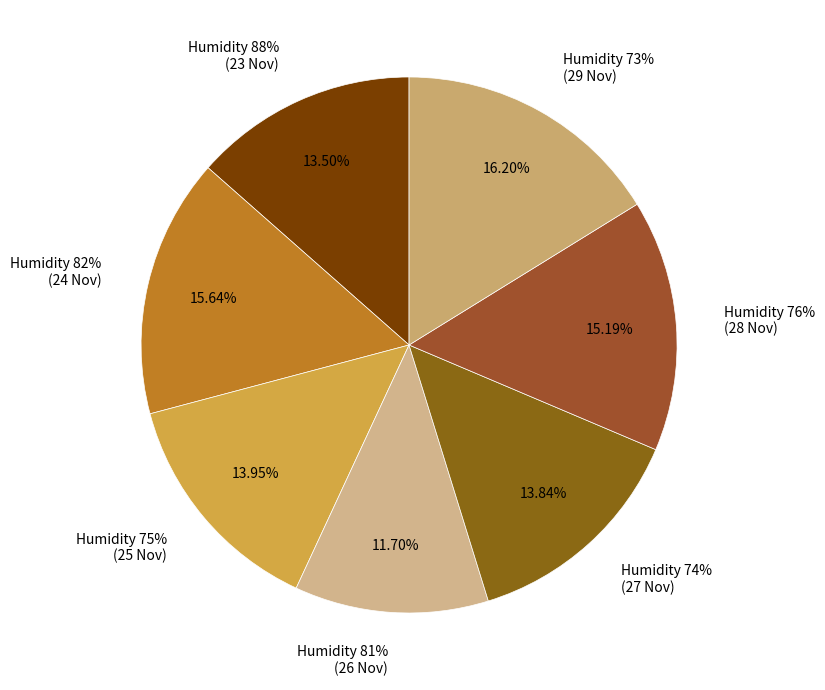

To the nearest percent, what percentage of the pie is 75%?

14%